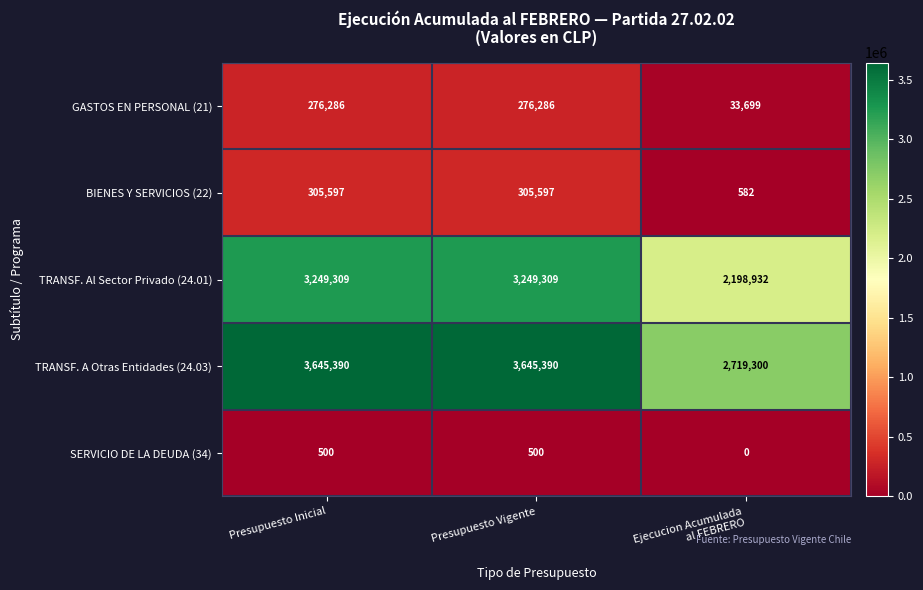

What is the total value across all series at Presupuesto Inicial?

7477082